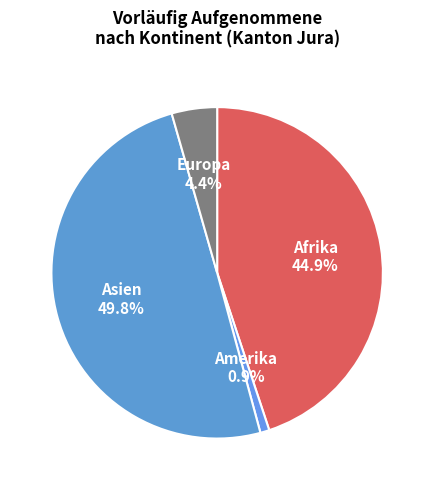

Which has a higher value, Asien or Amerika?

Asien